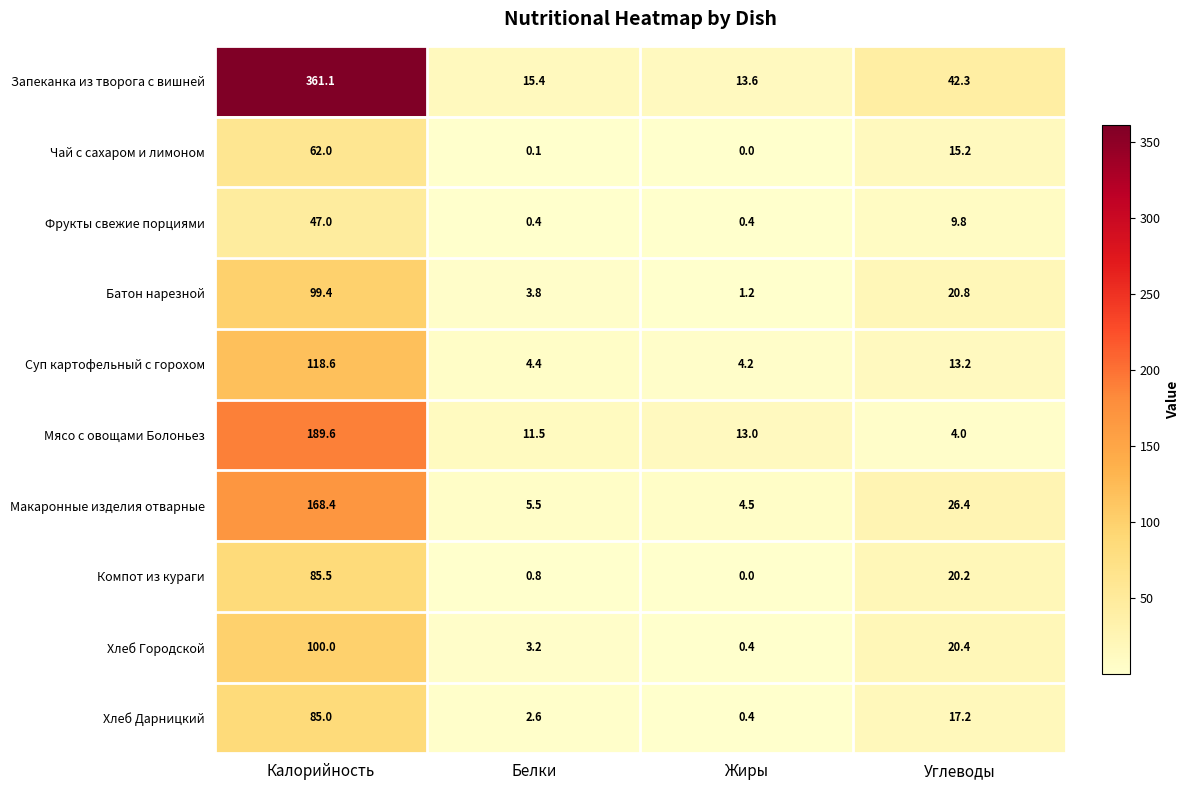

What is the total value across all series at Углеводы?

189.5